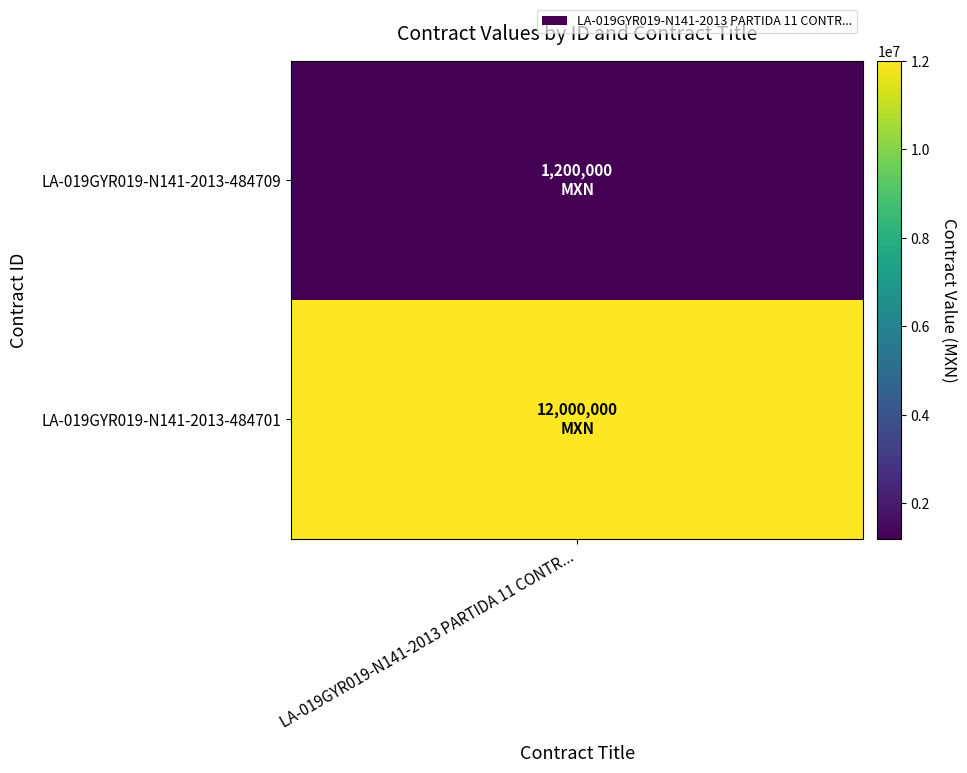

True or false: the data shows 6328372 at LA-019GYR019-N141-2013-484701.

False